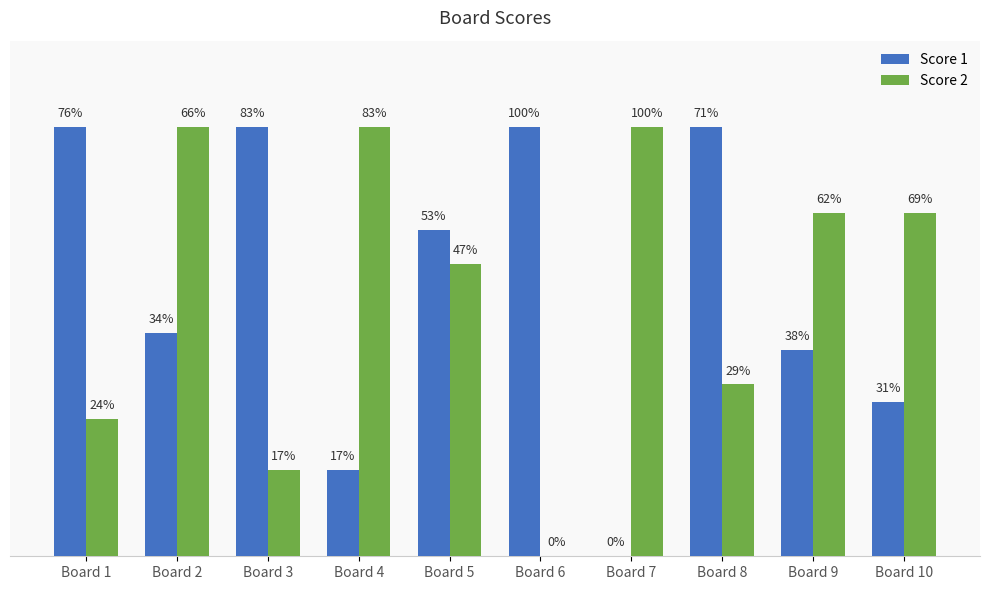

Does the chart contain stacked bars?

No